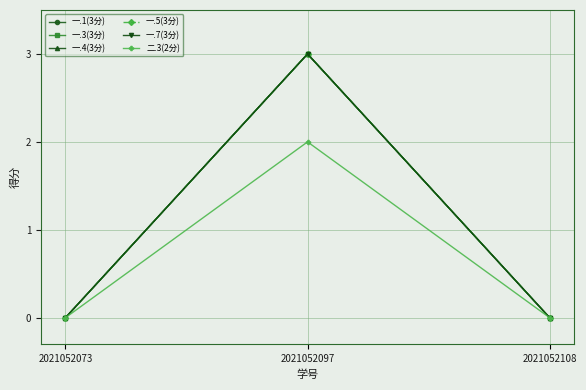

Which series has the largest range (max minus min)?

一.1(3分)